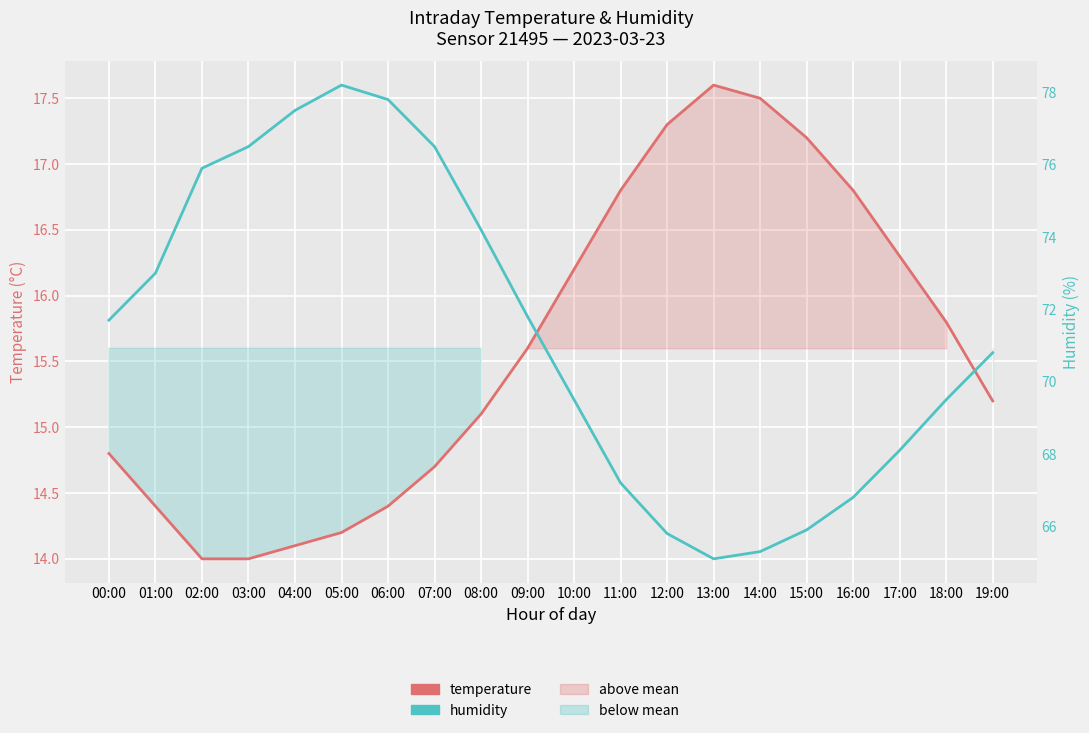

Is the value of temperature at 02:00 greater than the value of humidity at 17:00?

No